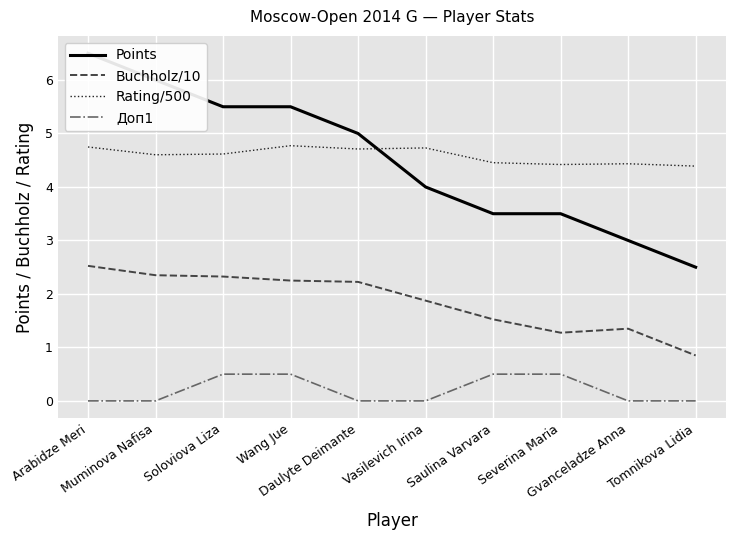

What are all the series names shown in the legend?

Points, Buchholz/10, Rating/500, Доп1